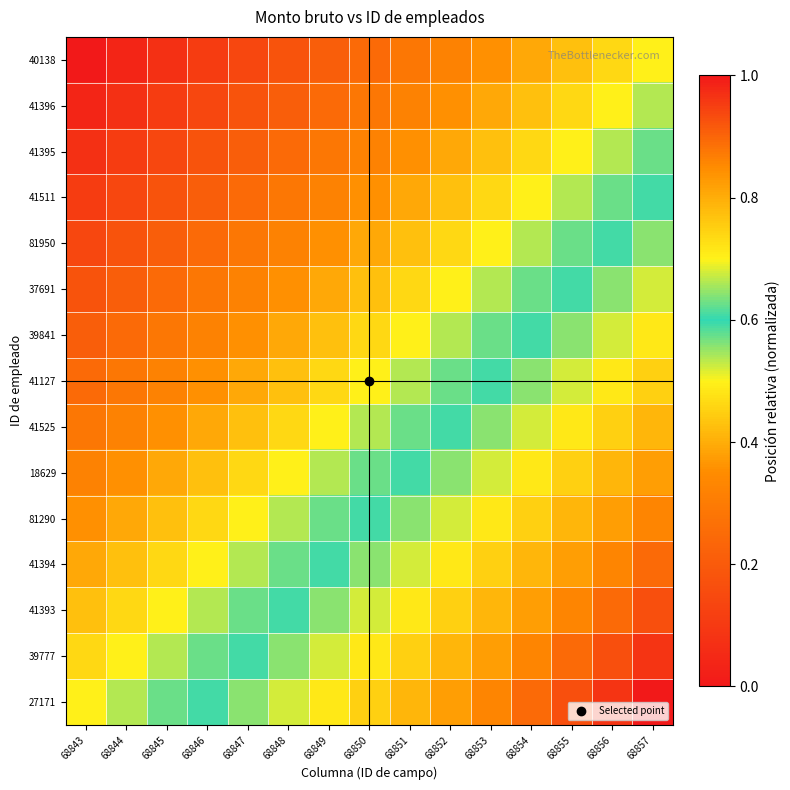

What is the greatest value displayed?

1.0